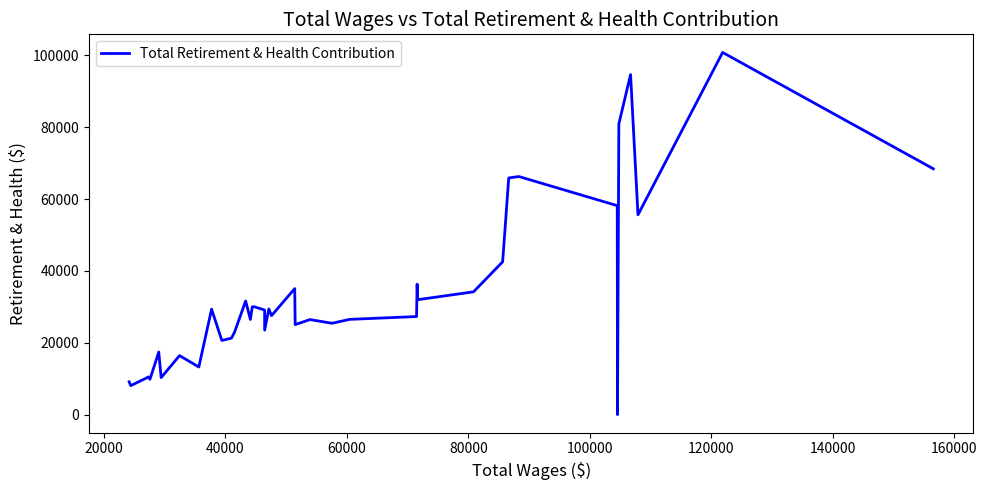

What is the maximum value shown in the chart?

100811